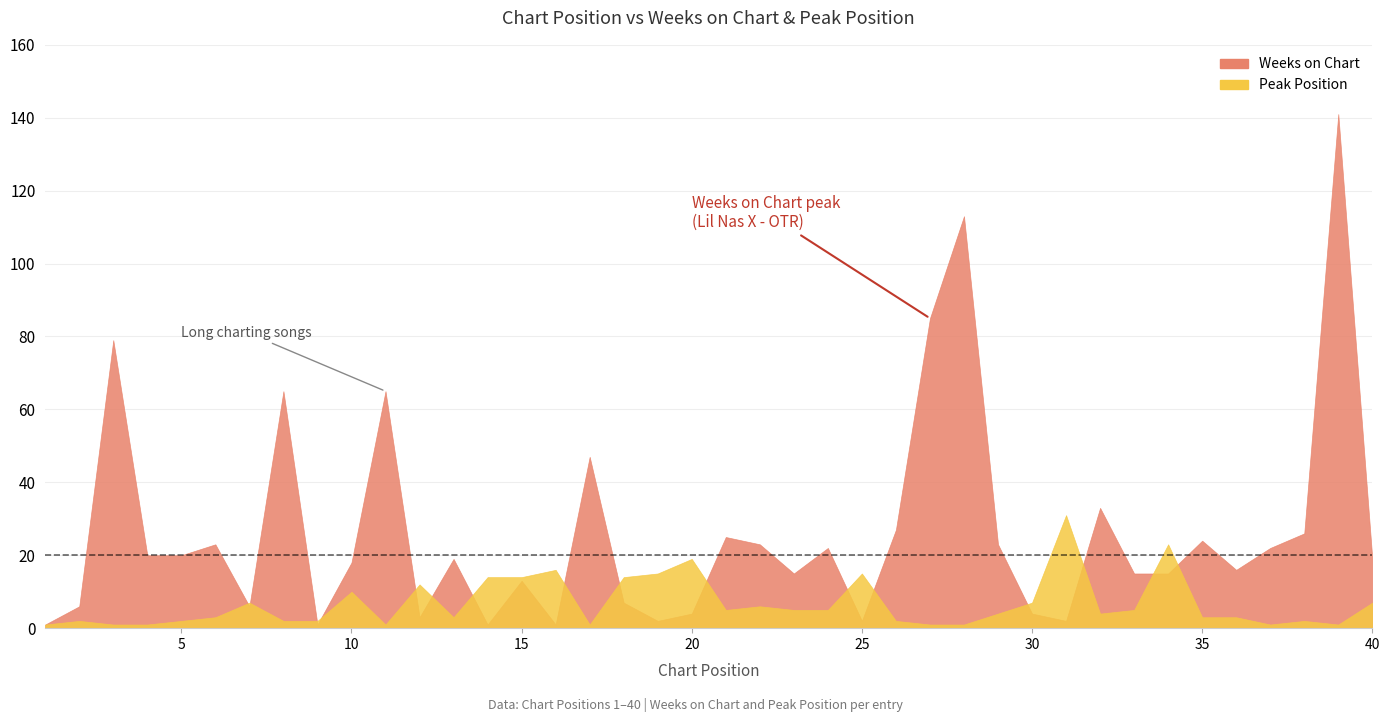

Between 23 and 5, which is larger?

5